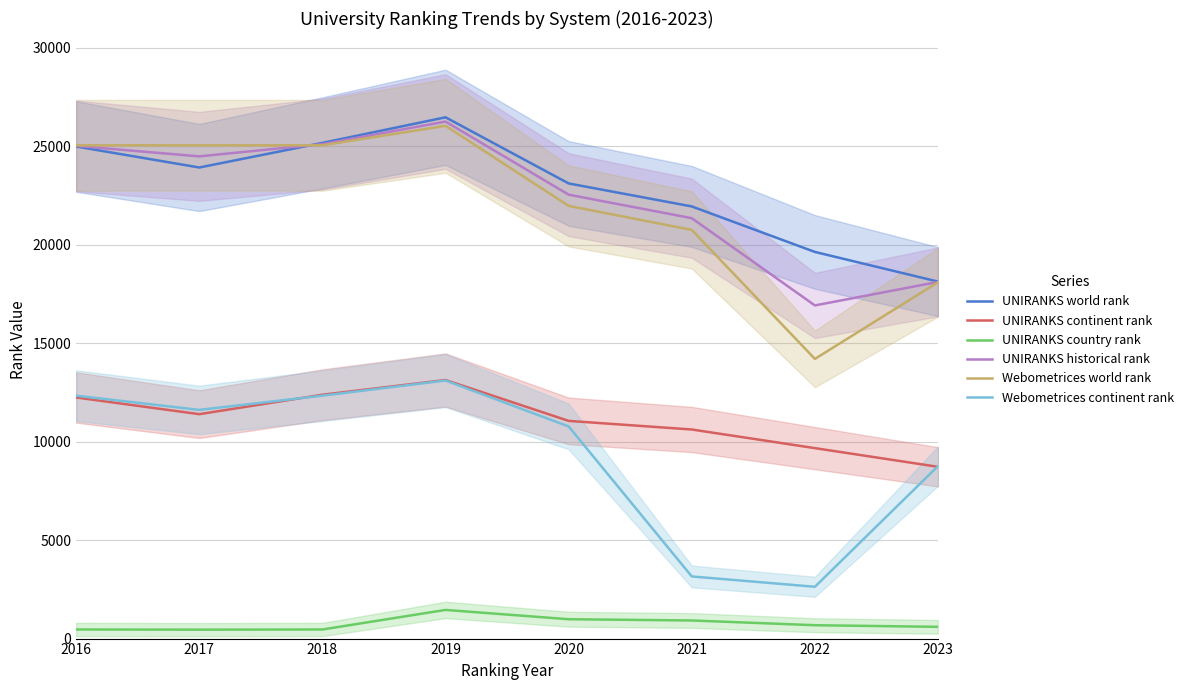

How many interior local peaks does the Webometrices world rank series have?

2